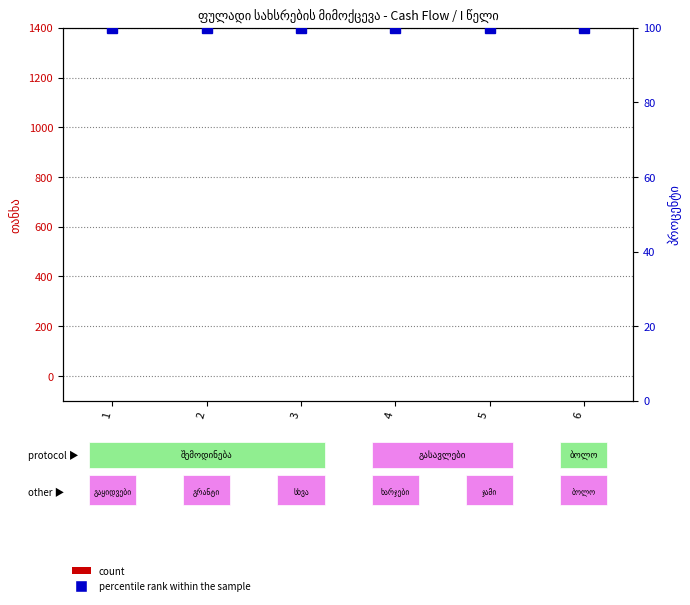

At which category is the sum across all series the highest?

1